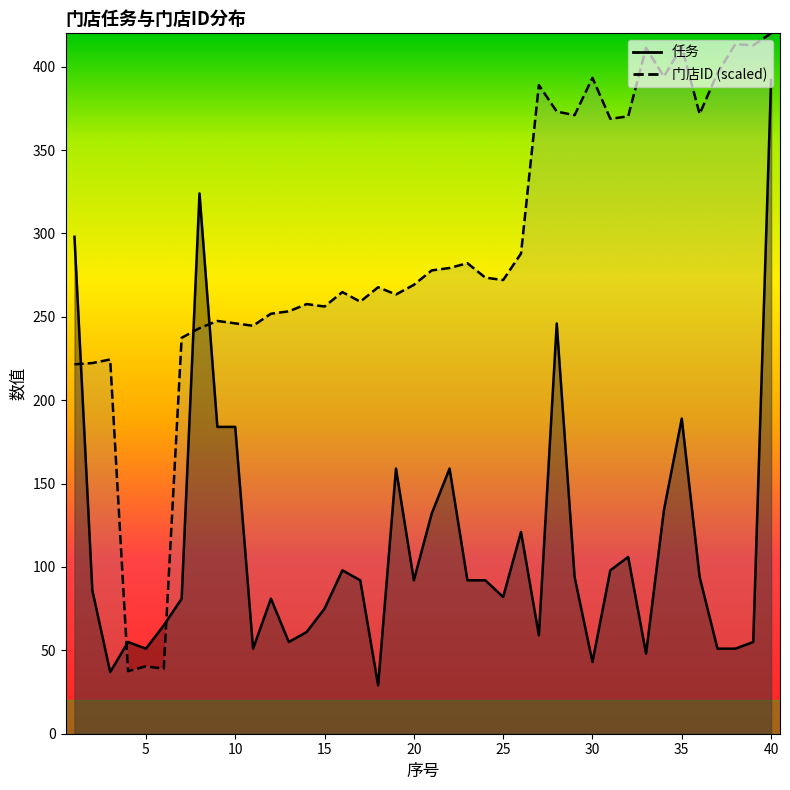

How many intersections are there between 门店ID and 任务?

5